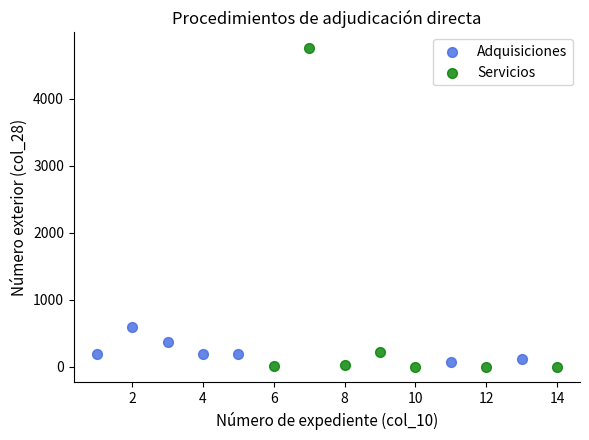

Which series has the widest spread of Y values?

Servicios